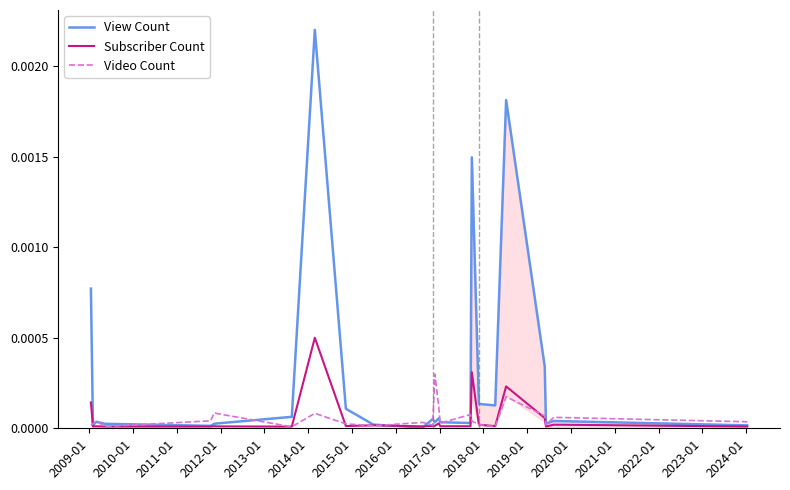

In Video Count, how many points are lower than both neighbors (excluding endpoints)?

7